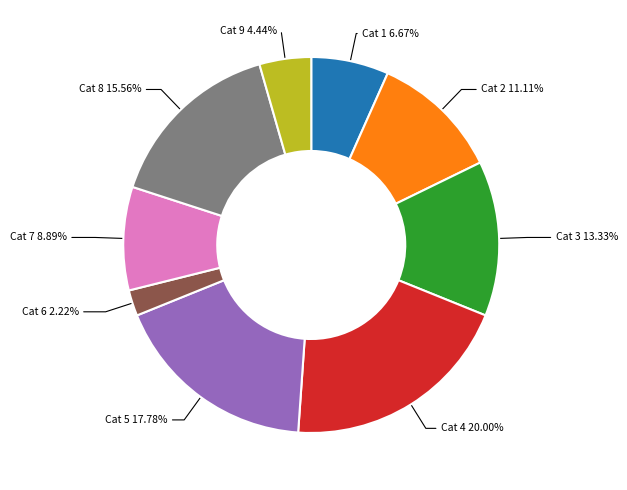

Does any single category account for the majority?

No